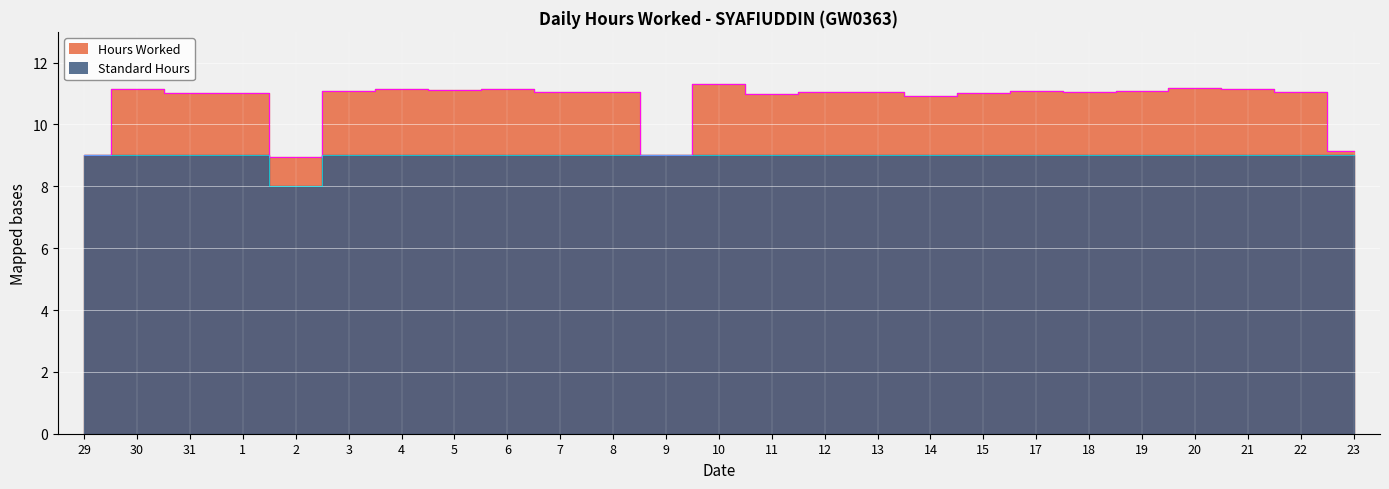

At which category does the chart reach its peak across all series?

10